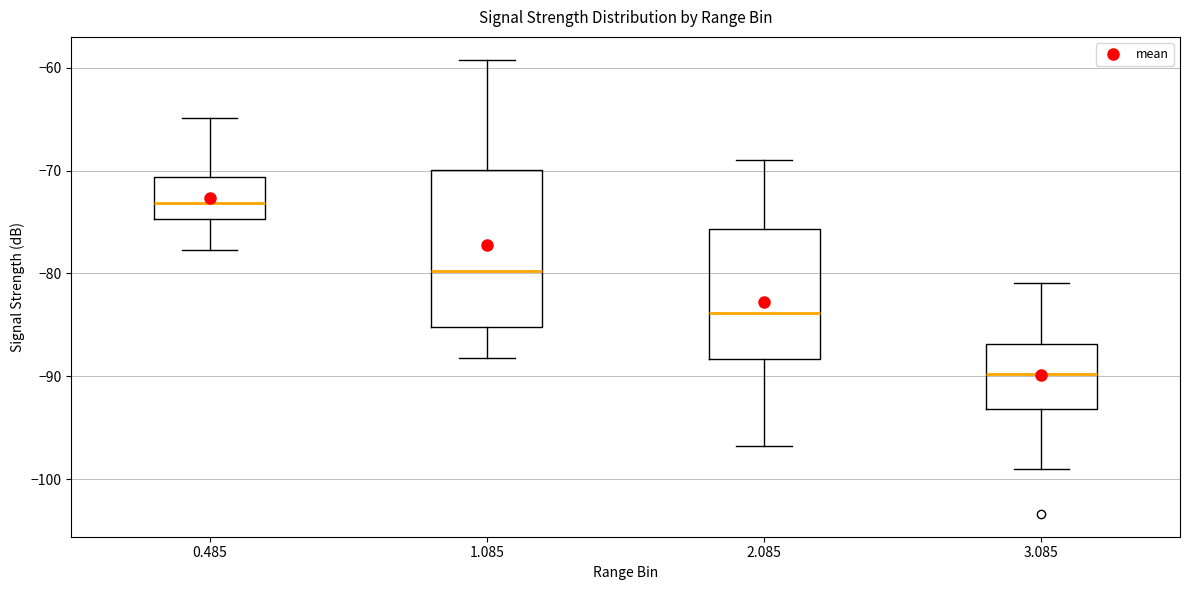

Which box's median line is the highest?

0.485